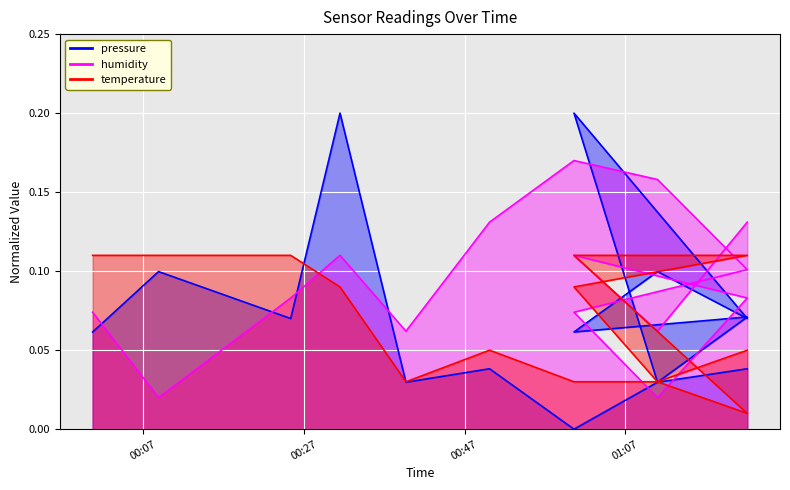

What is the difference between the maximum and second lowest values in the humidity series?

0.1